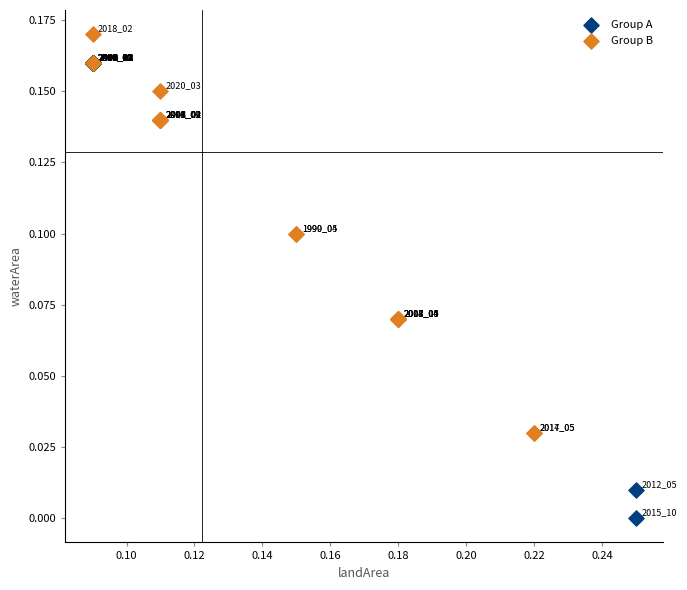

Which series has the widest spread of Y values?

Group A